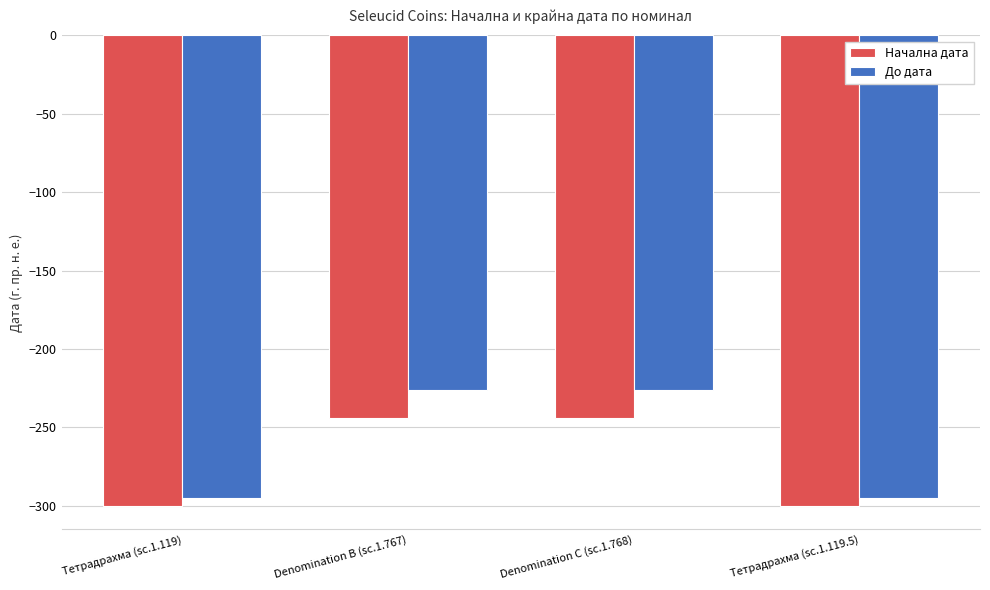

Which series changed the most between Тетрадрахма (sc.1.119) and Denomination C (sc.1.768)?

До дата